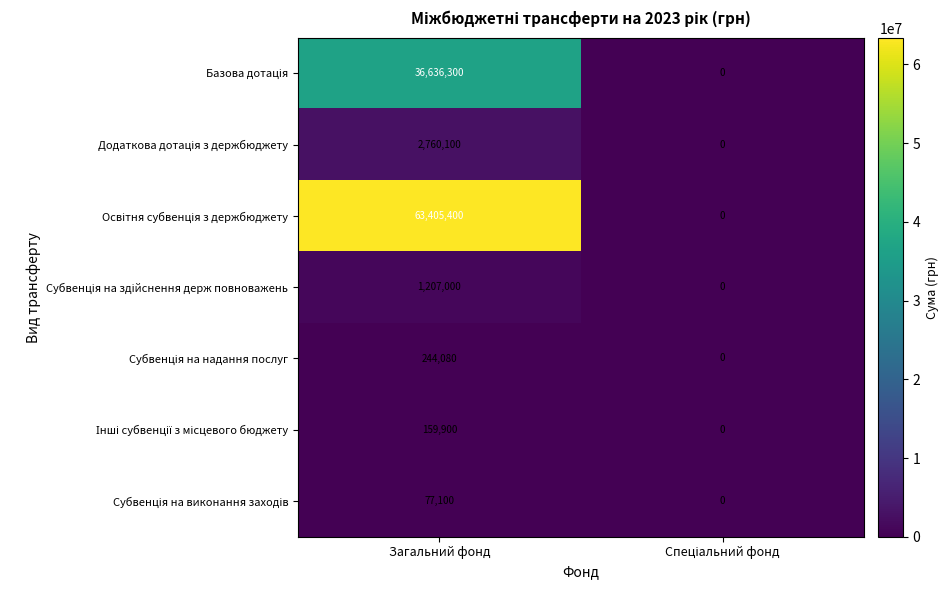

At which category is the sum across all series the highest?

Загальний фонд